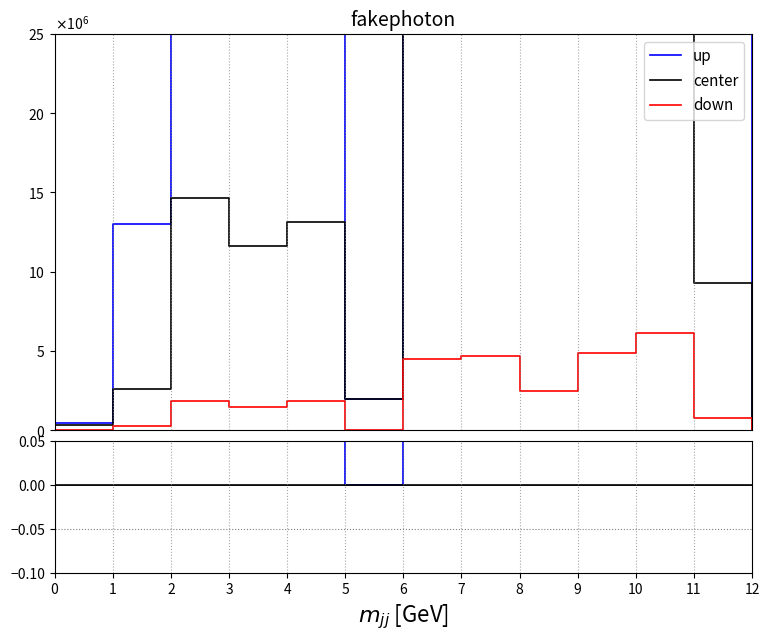

List the series in order of their overall mean, lowest first.

down, center, up